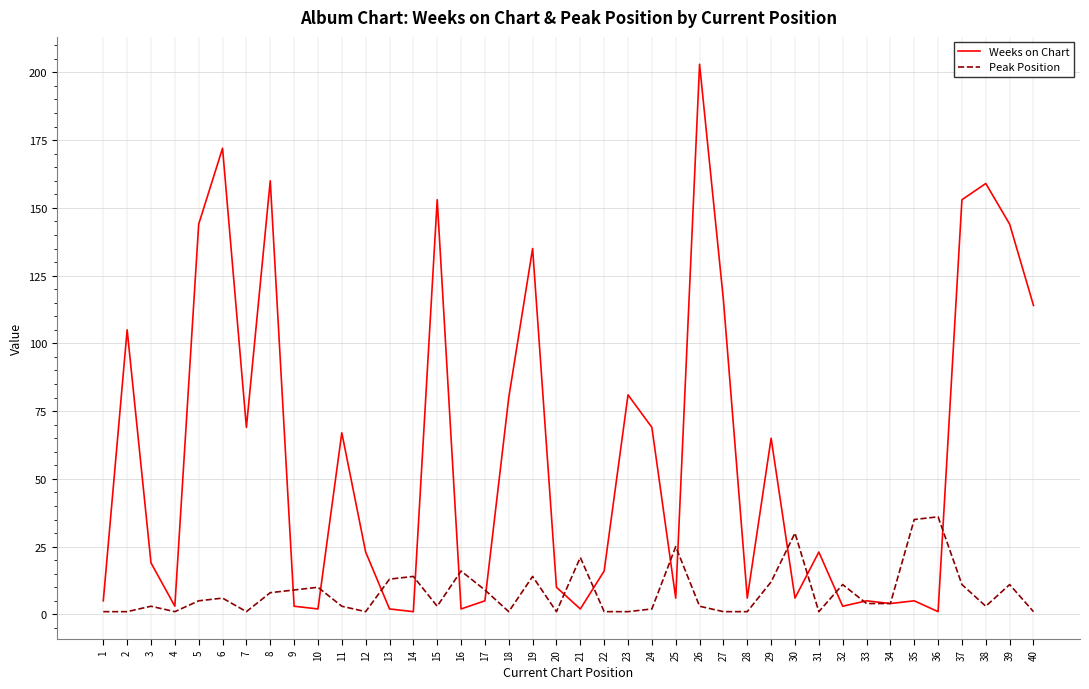

What is the greatest value displayed?

203